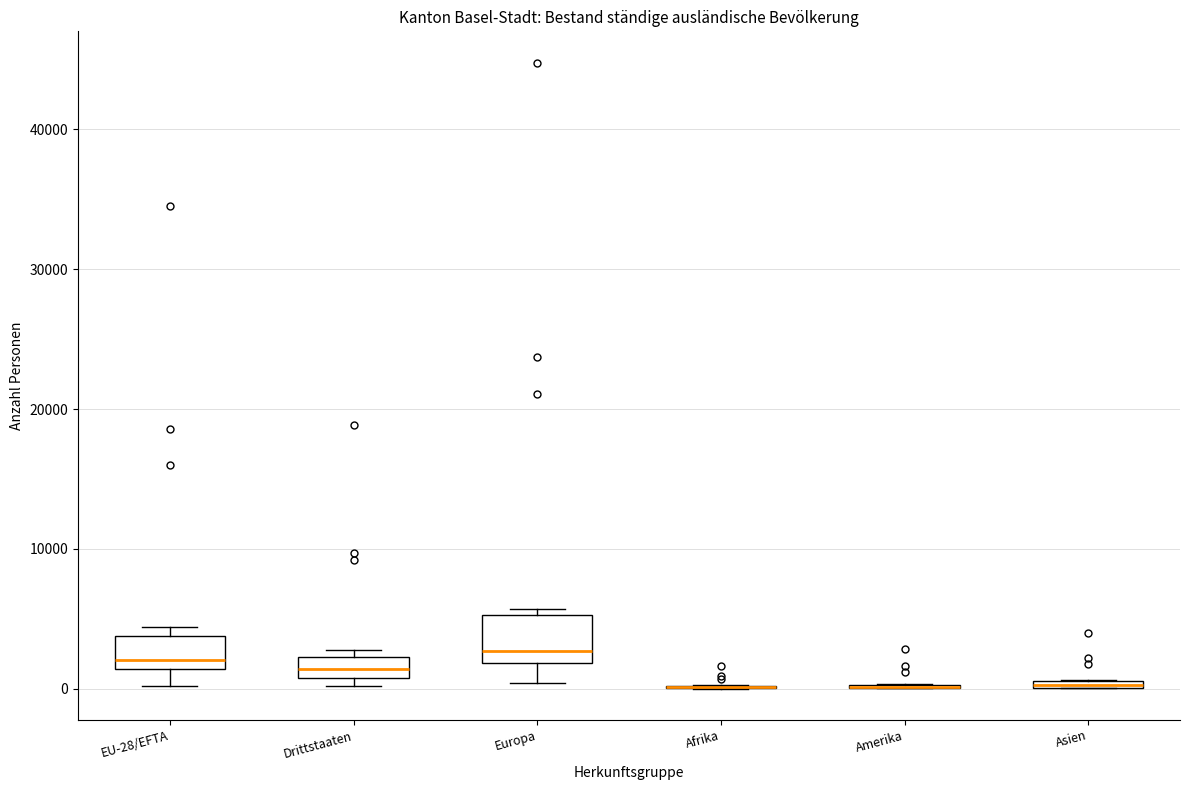

Where is the lower edge of the box for Asien on the y-axis? The values are not printed on the chart, so give them approximately, as read against the axis.

0